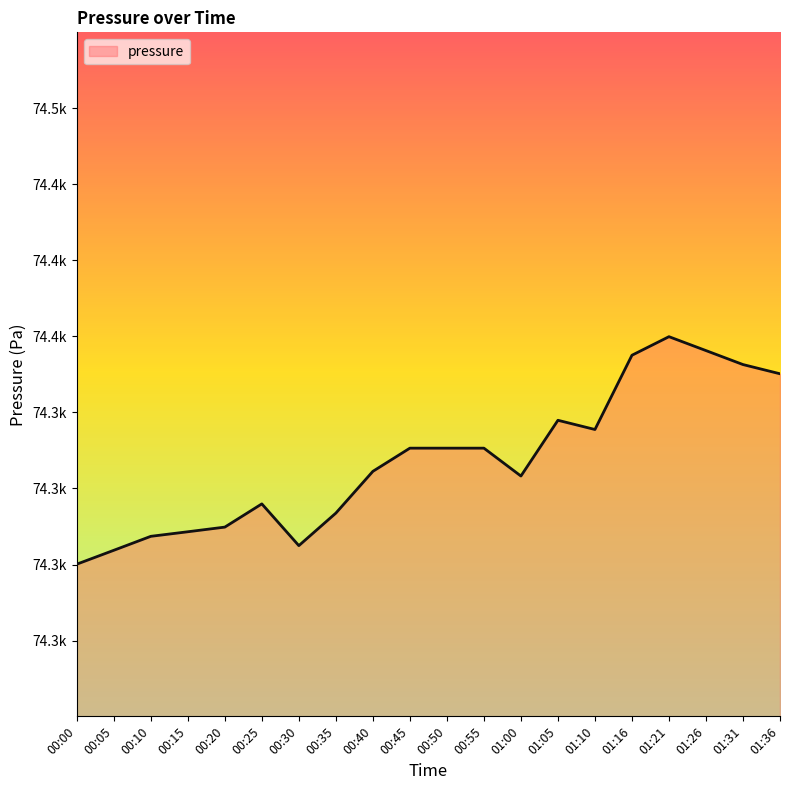

Which category has the highest value across all series?

01:21